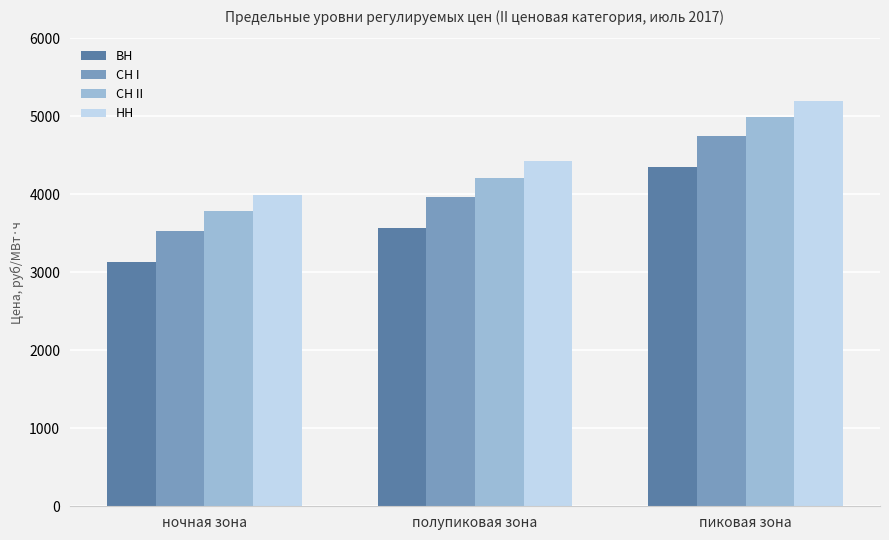

What is the label of the 1st bar from the right?

пиковая зона